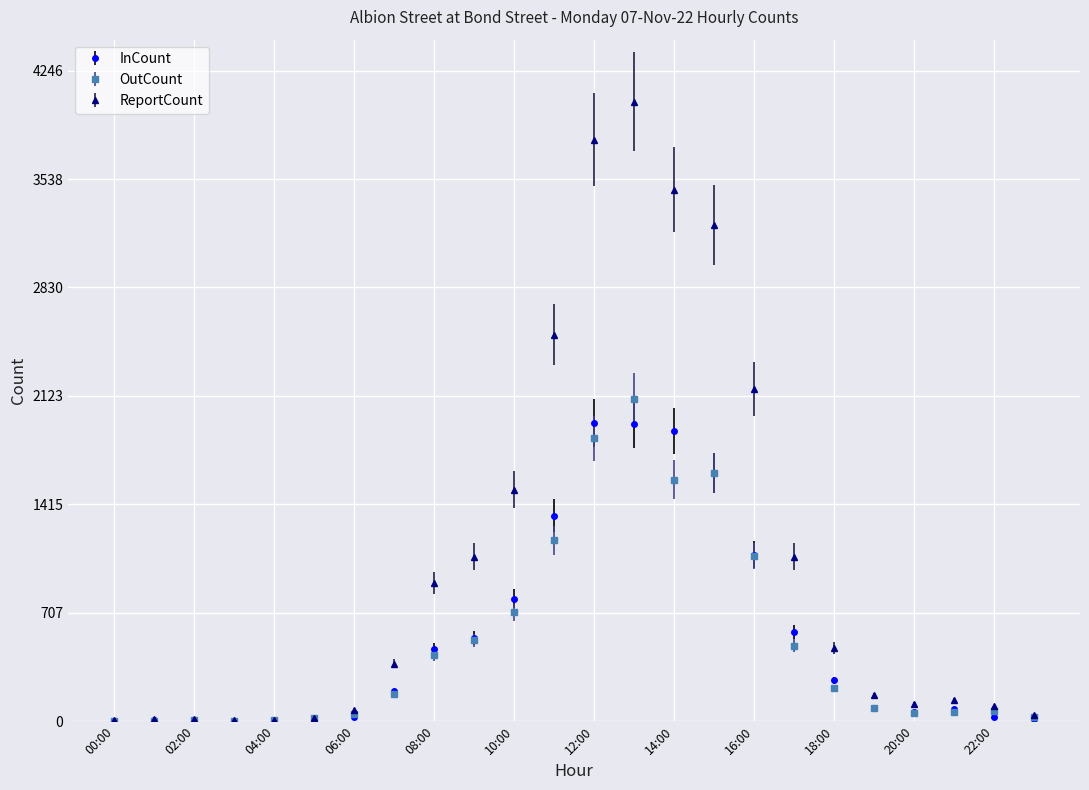

At how many categories does at least one series exceed 3023?

4